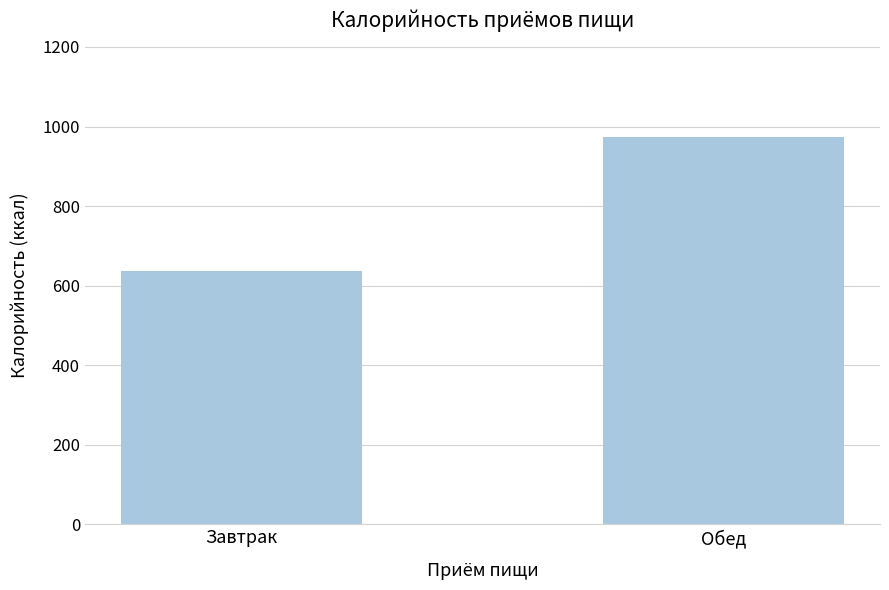

What is the smallest value displayed?

635.9